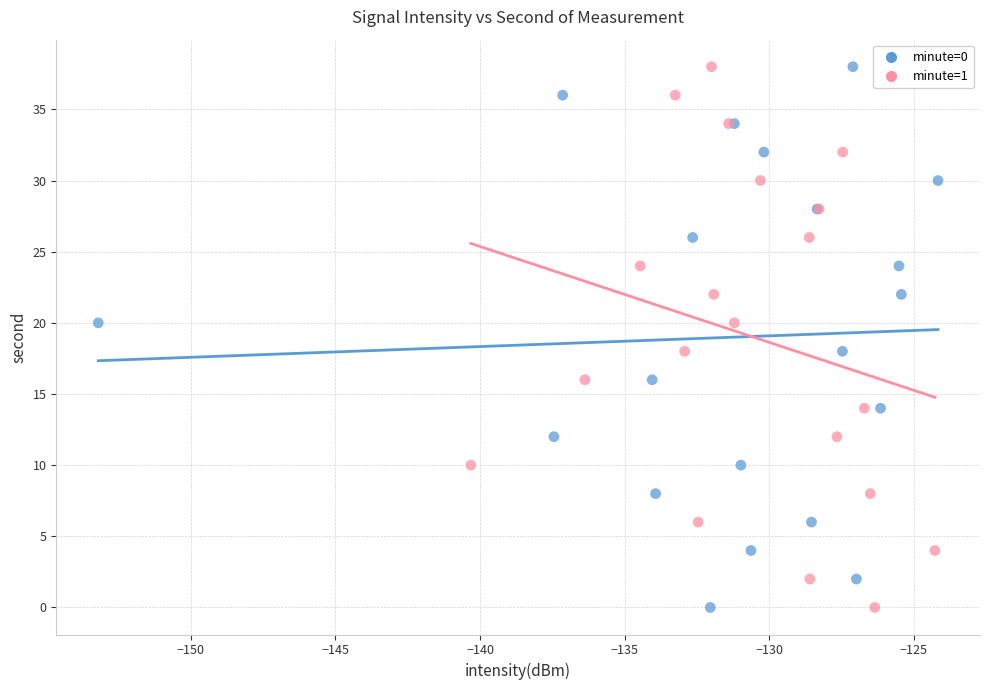

What are all the series names shown in the legend?

minute=0, minute=1